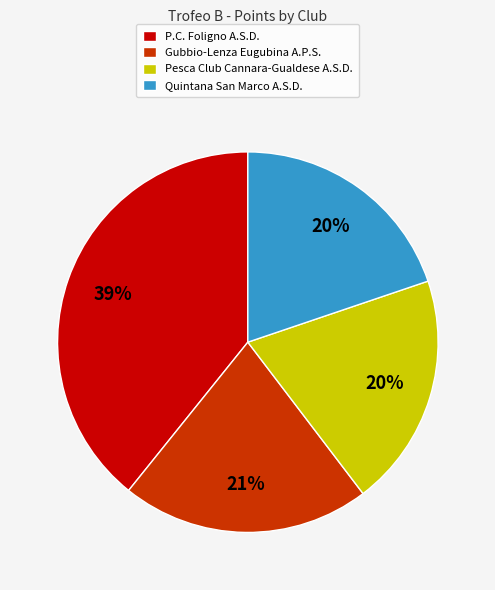

To the nearest percent, what percentage of the pie is Pesca Club Cannara-Gualdese A.S.D.?

20%